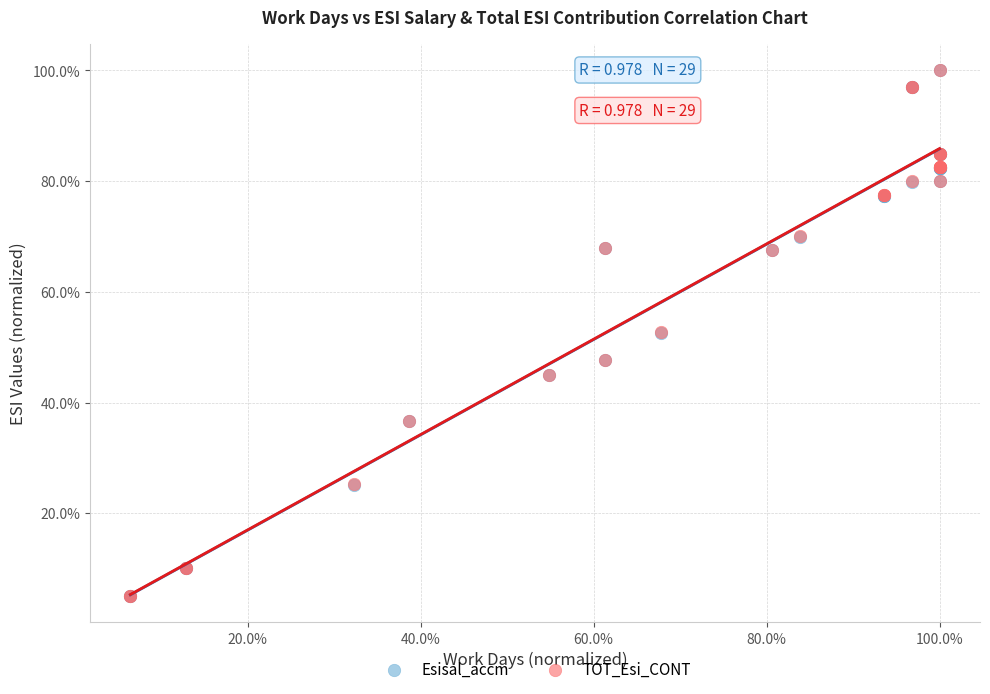

What are all the series names shown in the legend?

Esisal_accm, TOT_Esi_CONT